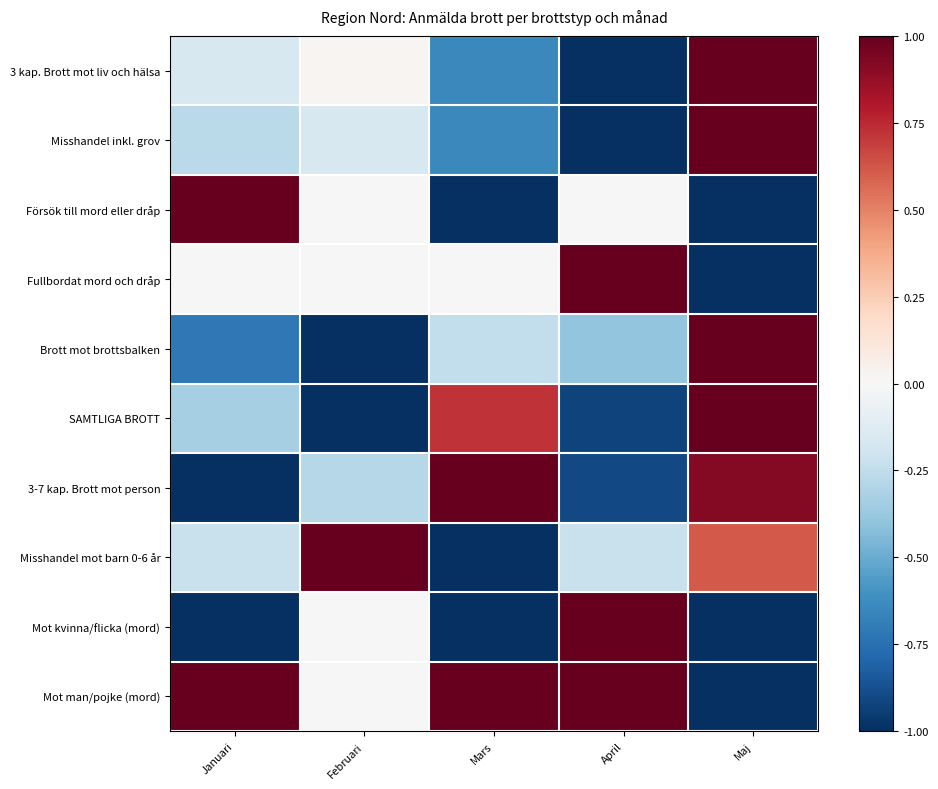

At Januari, list the series in order from smallest to largest.

3-7 kap. Brott mot person, Mot kvinna/flicka (mord), Brott mot brottsbalken, SAMTLIGA BROTT, Misshandel inkl. grov, Misshandel mot barn 0-6 år, 3 kap. Brott mot liv och hälsa, Fullbordat mord och dråp, Försök till mord eller dråp, Mot man/pojke (mord)